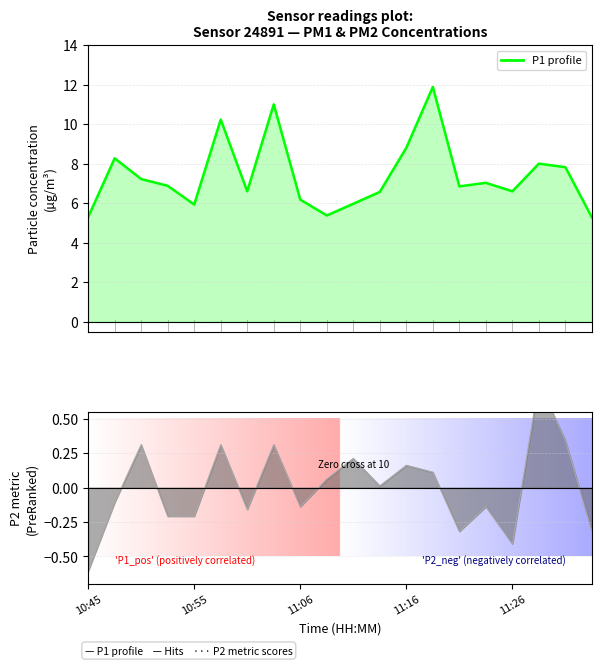

True or false: the data has more than 2 interior local peaks.

True